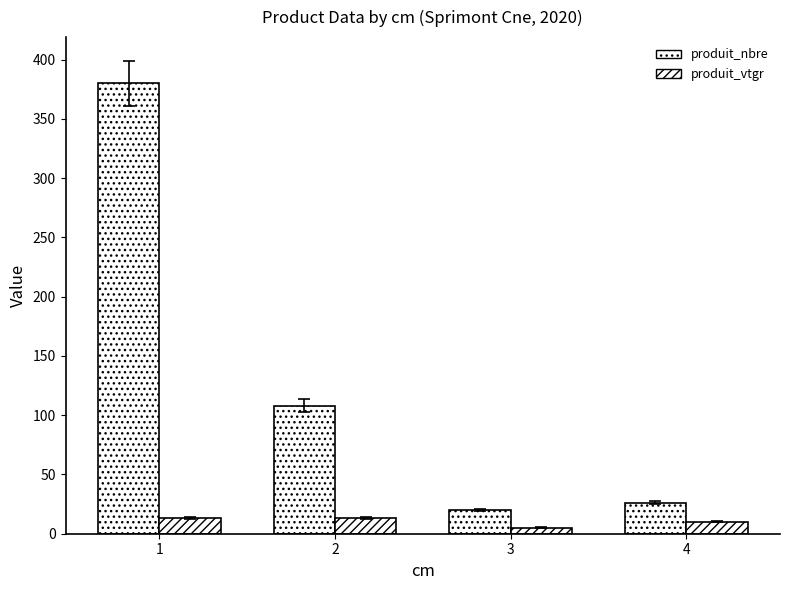

What value does the produit_nbre series have at 3?

20.0